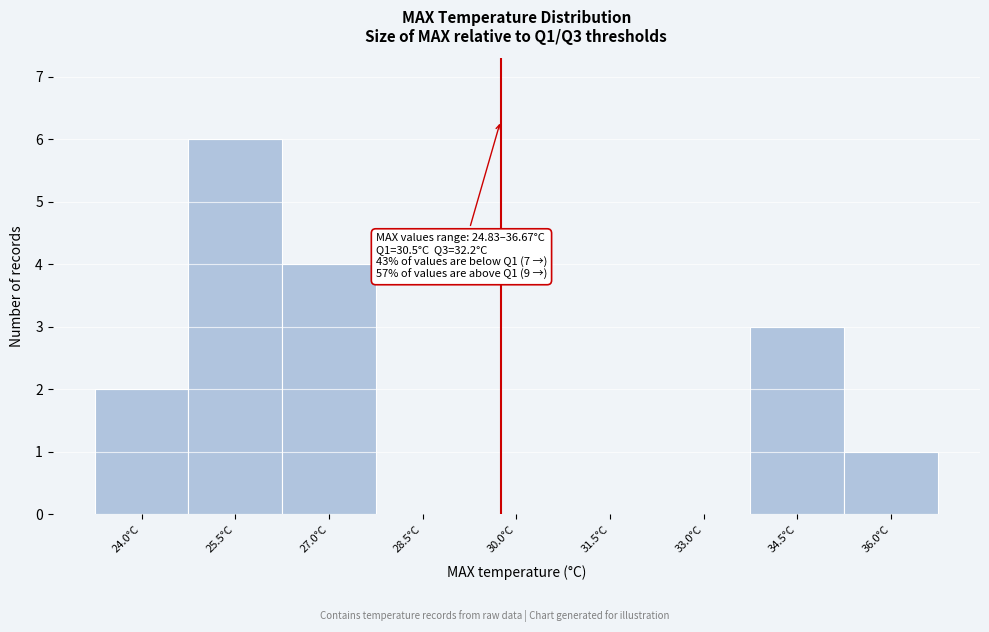

Reading right to left, transcribe all the data shown in this chart.

36.0°C=1	34.5°C=3	33.0°C=0	31.5°C=0	30.0°C=0	28.5°C=0	27.0°C=4	25.5°C=6	24.0°C=2